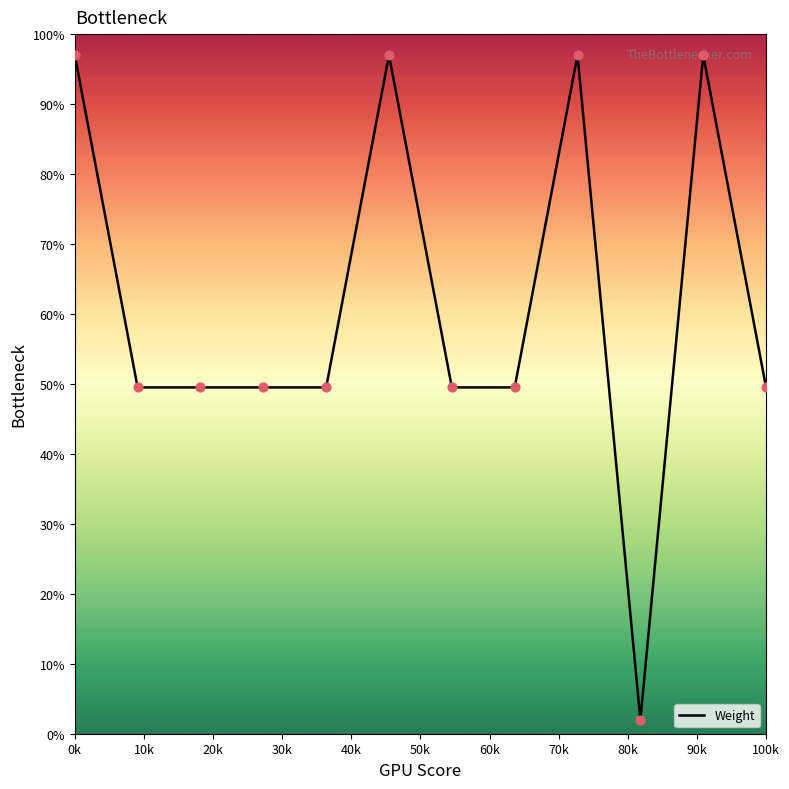

What is the smallest value displayed?

2.0